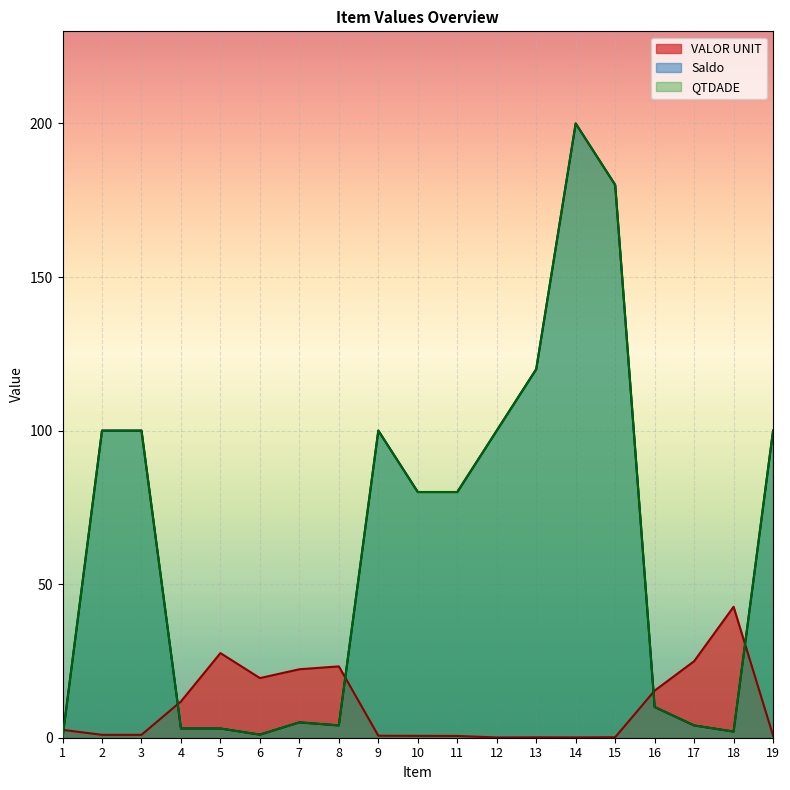

Which series has the largest range (max minus min)?

Saldo